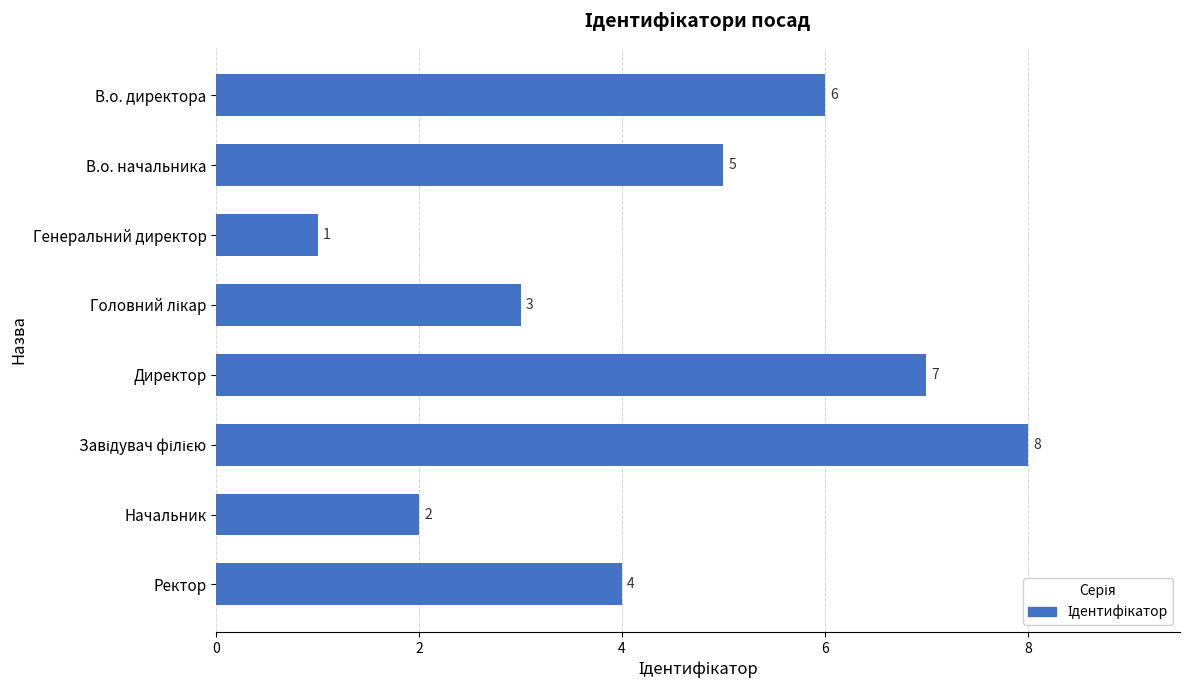

What is the ratio of the value at В.о. начальника to the value at Начальник?

2.5